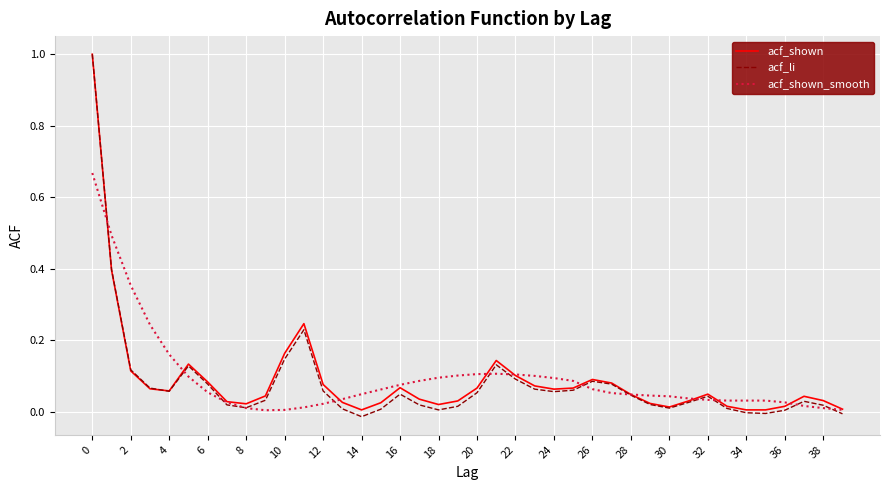

What is the maximum value shown in the chart?

1.0